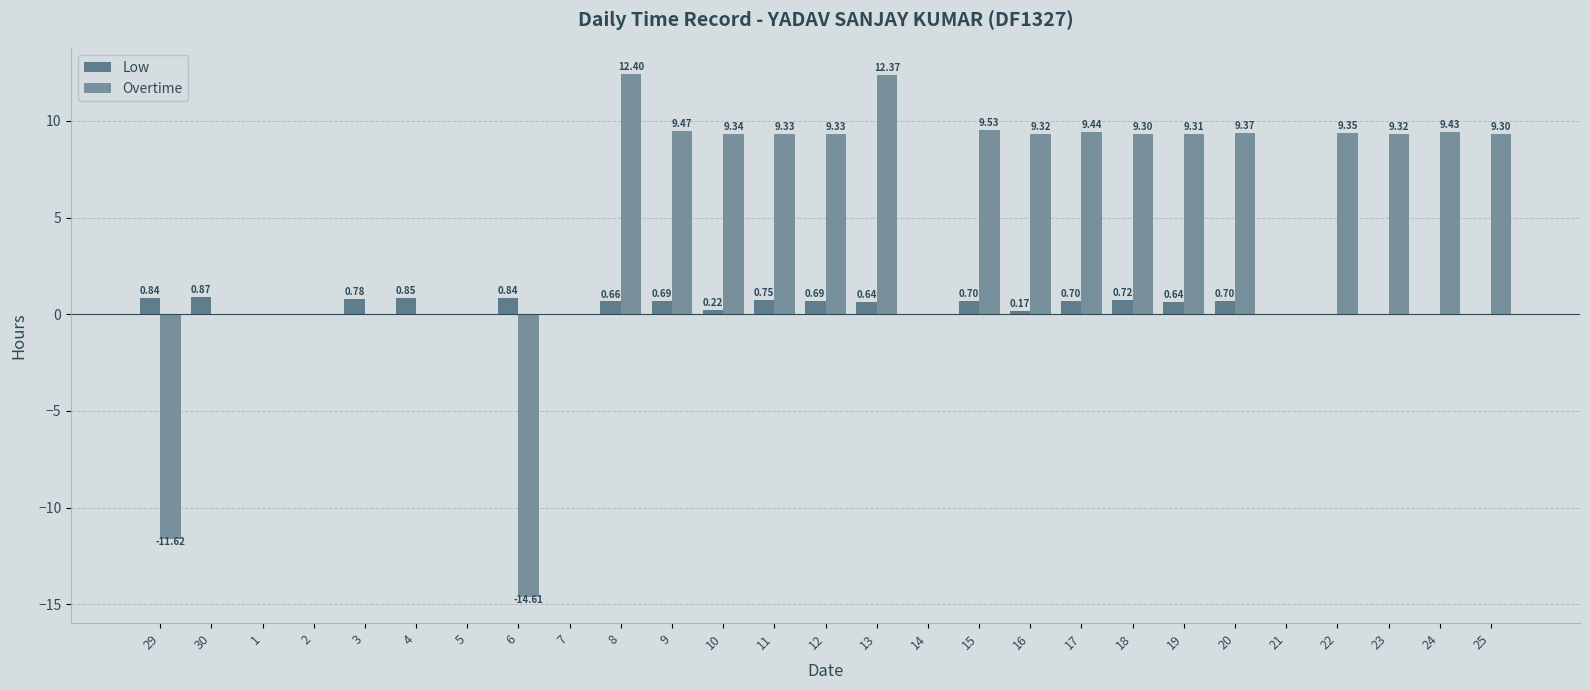

Reading left to right, list all the values displayed in this chart.

Low: 0.8	0.9	0.0	0.0	0.8	0.8	0.0	0.8	0.0	0.7	0.7	0.2	0.8	0.7	0.6	0.0	0.7	0.2	0.7	0.7	0.6	0.7	0.0	0.0	0.0	0.0	0.0
Overtime: -11.6	0.0	0.0	0.0	0.0	0.0	0.0	-14.6	0.0	12.4	9.5	9.3	9.3	9.3	12.4	0.0	9.5	9.3	9.4	9.3	9.3	9.4	0.0	9.3	9.3	9.4	9.3